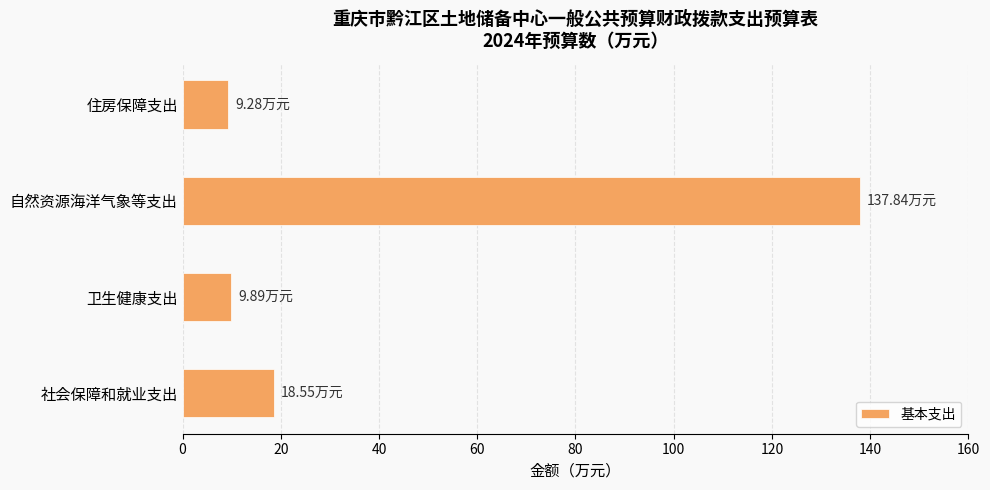

What is the difference between the values at 自然资源海洋气象等支出 and 住房保障支出?

128.6